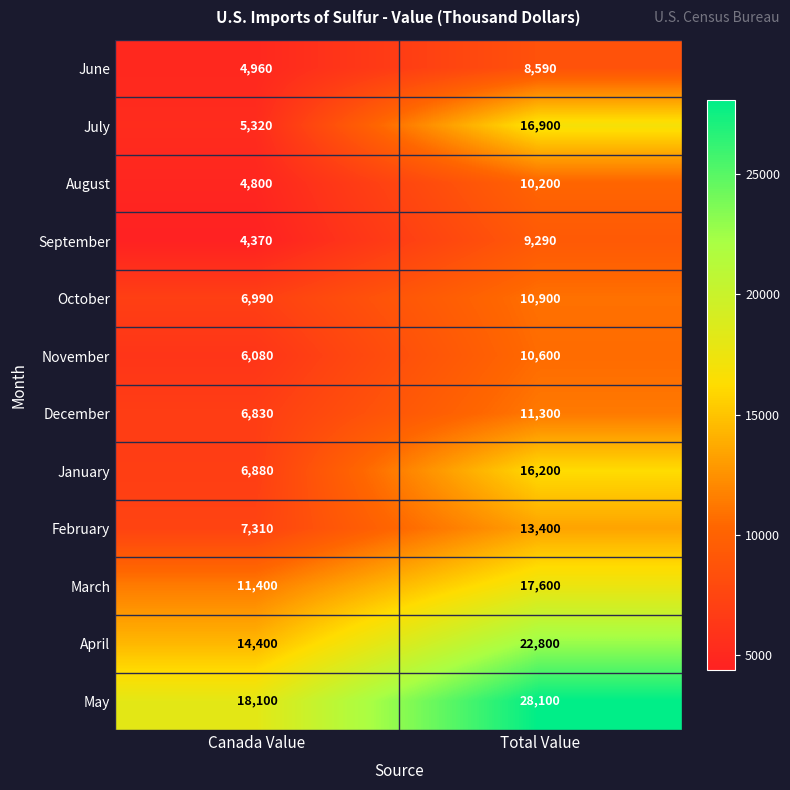

Which category has the lowest value in the November series?

Canada Value